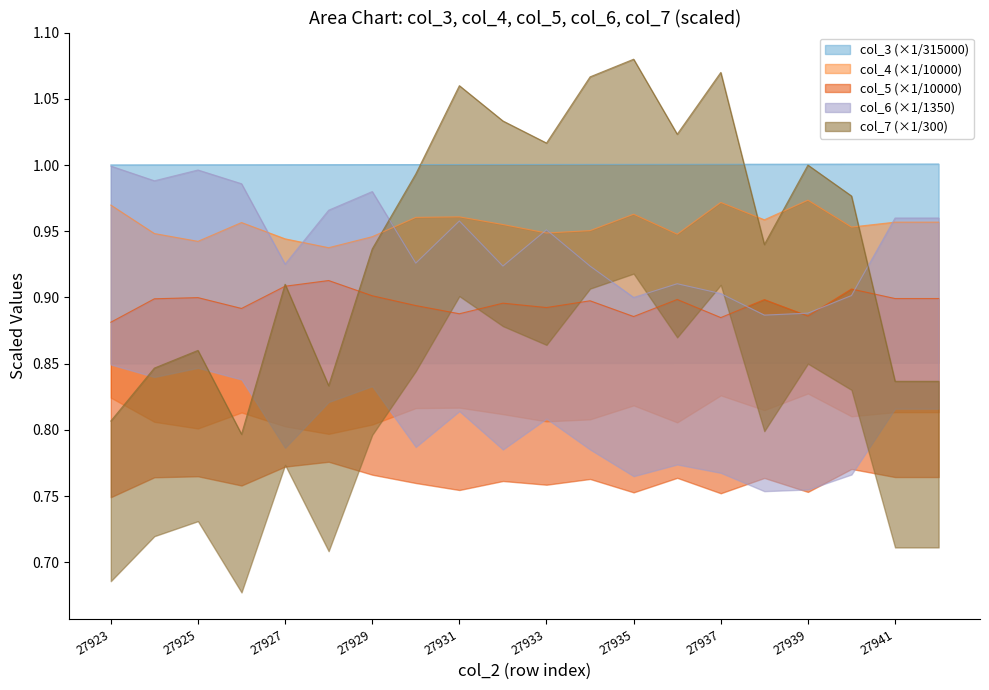

What is the value of the col_3 point at the 6th from the left?

1.0